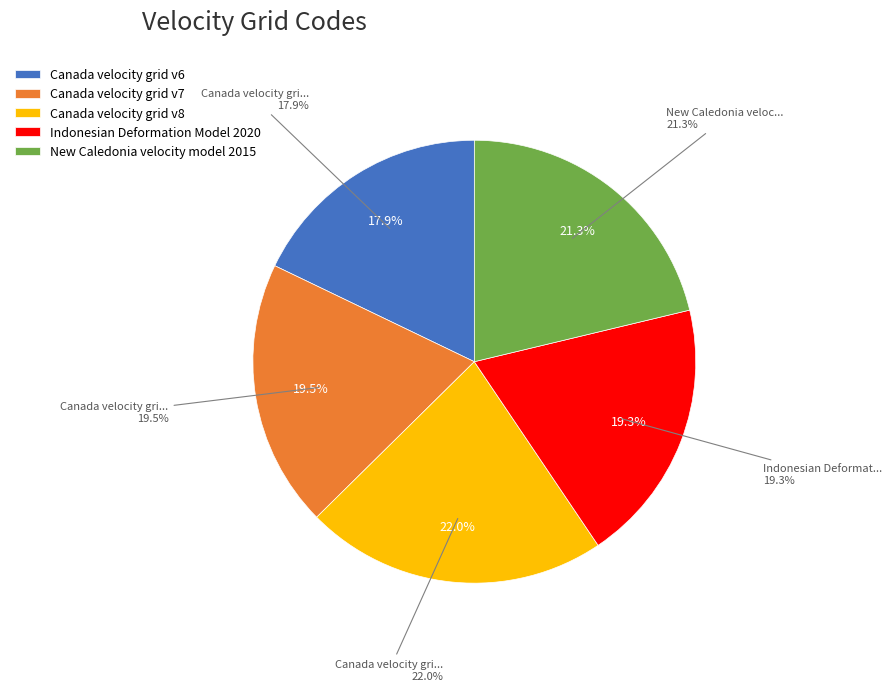

The Canada velocity grid v7 slice represents 8% of the pie. True or false?

False